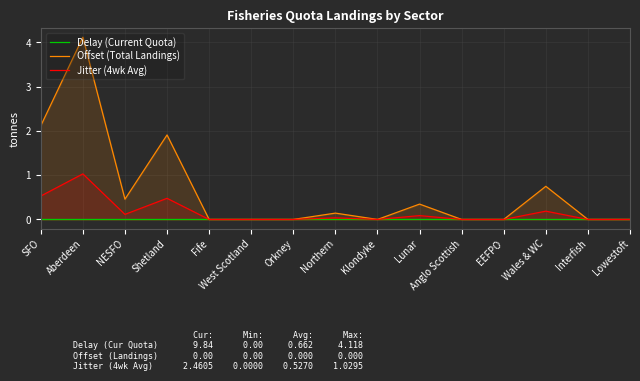

True or false: Offset (Total Landings) has more than 1 interior local peaks.

True